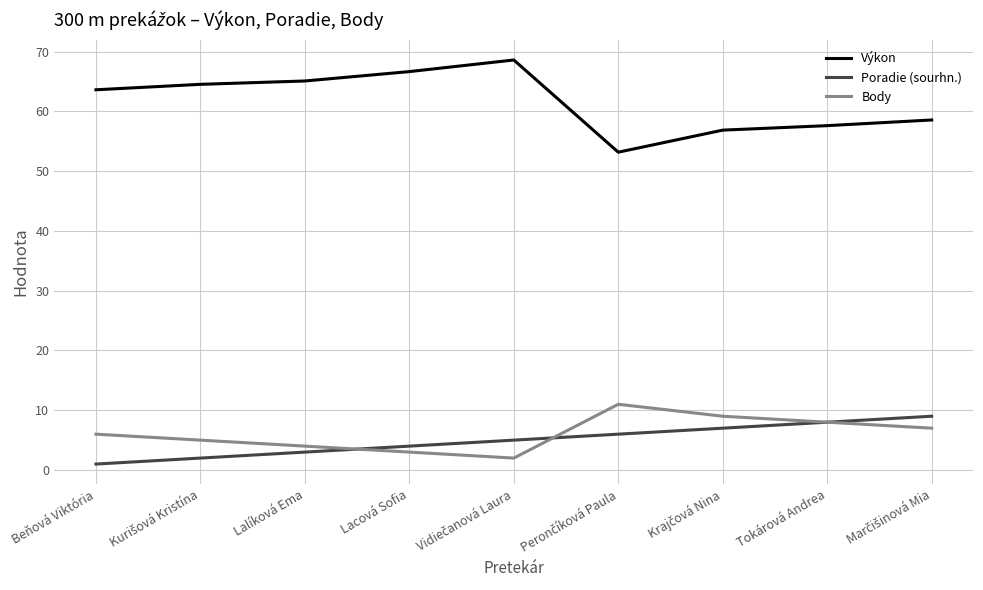

Which series has the largest range (max minus min)?

Výkon